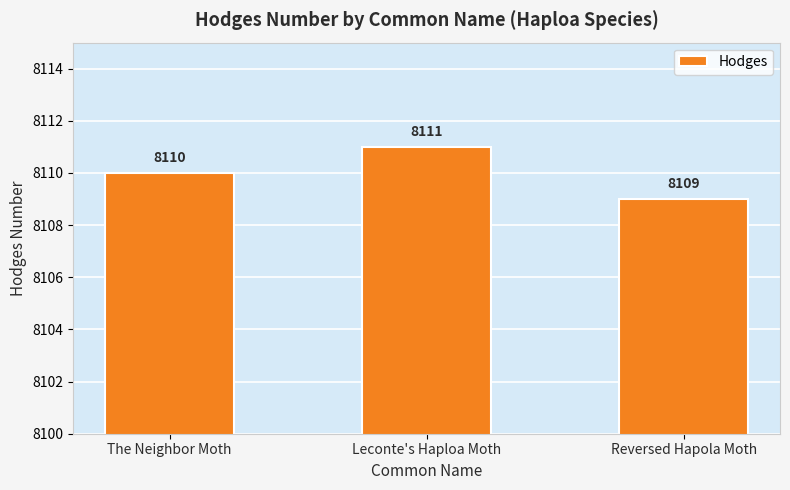

What is the change in value from Leconte's Haploa Moth to Reversed Hapola Moth?

-2